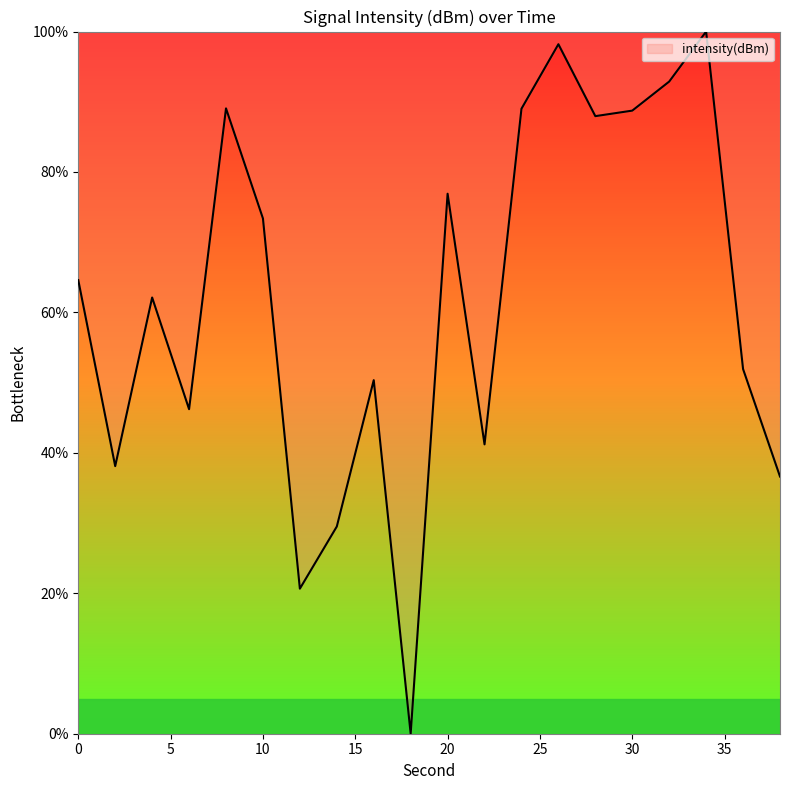

What is the maximum value shown in the chart?

100.0